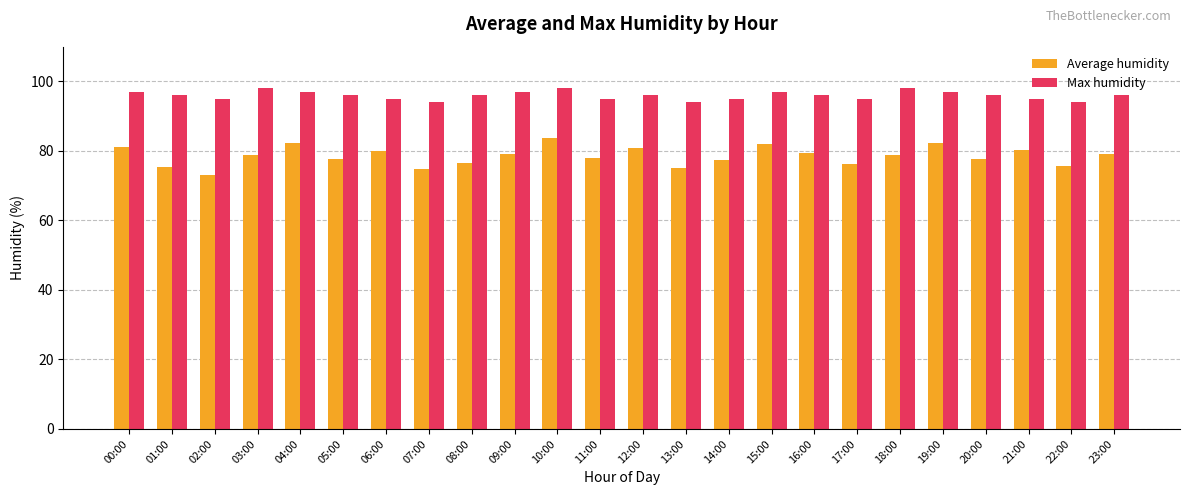

Which series has the largest range (max minus min)?

Average humidity